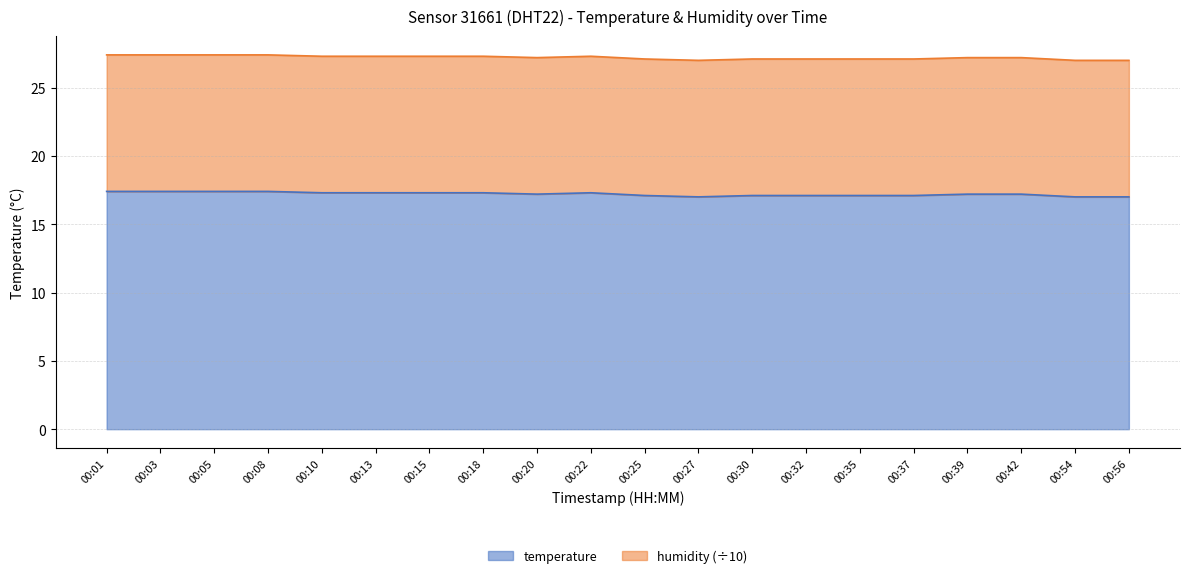

Rank the categories by value from lowest to highest.

00:27, 00:54, 00:56, 00:25, 00:30, 00:32, 00:35, 00:37, 00:20, 00:39, 00:42, 00:10, 00:13, 00:15, 00:18, 00:22, 00:01, 00:03, 00:05, 00:08